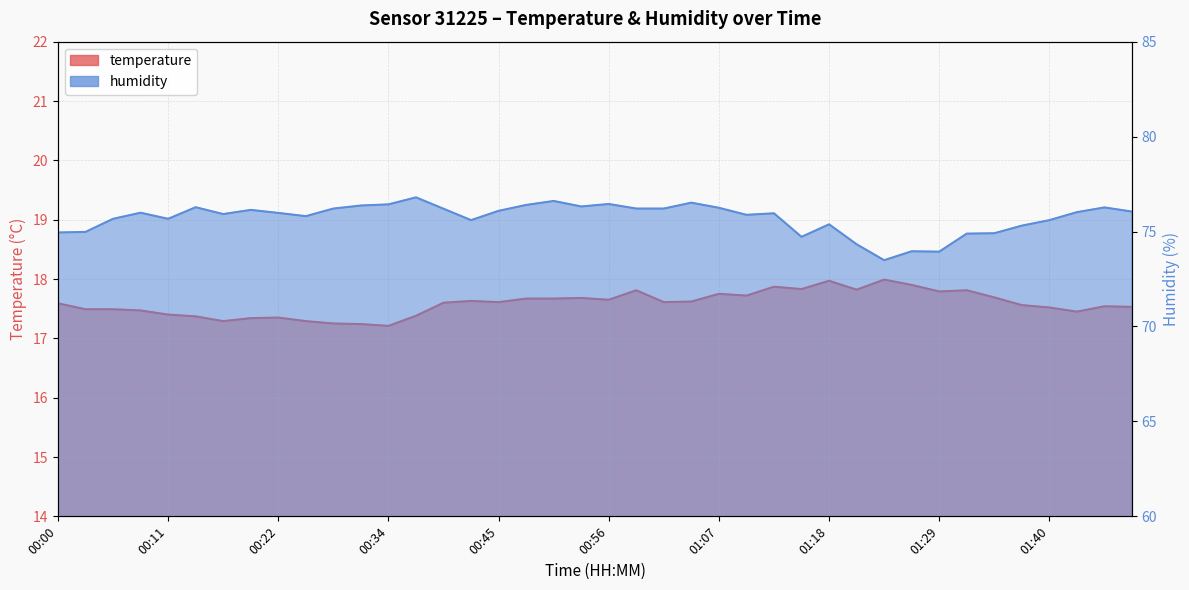

What is the minimum value shown in the chart?

17.2